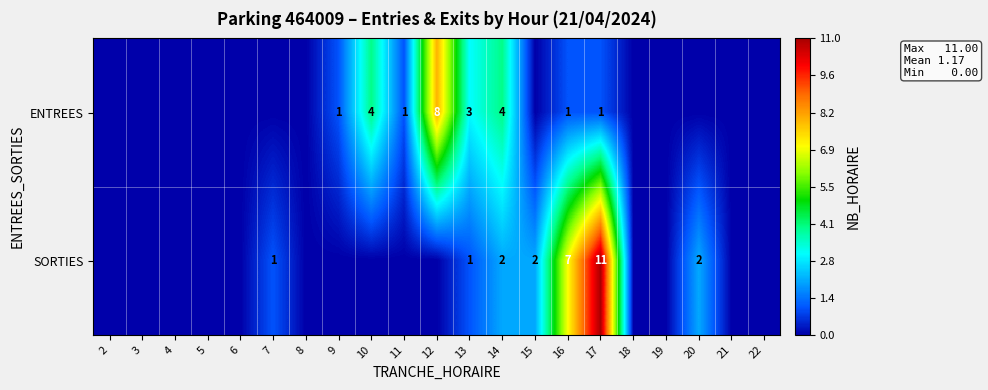

True or false: SORTIES has a value of 2 at 15.

True